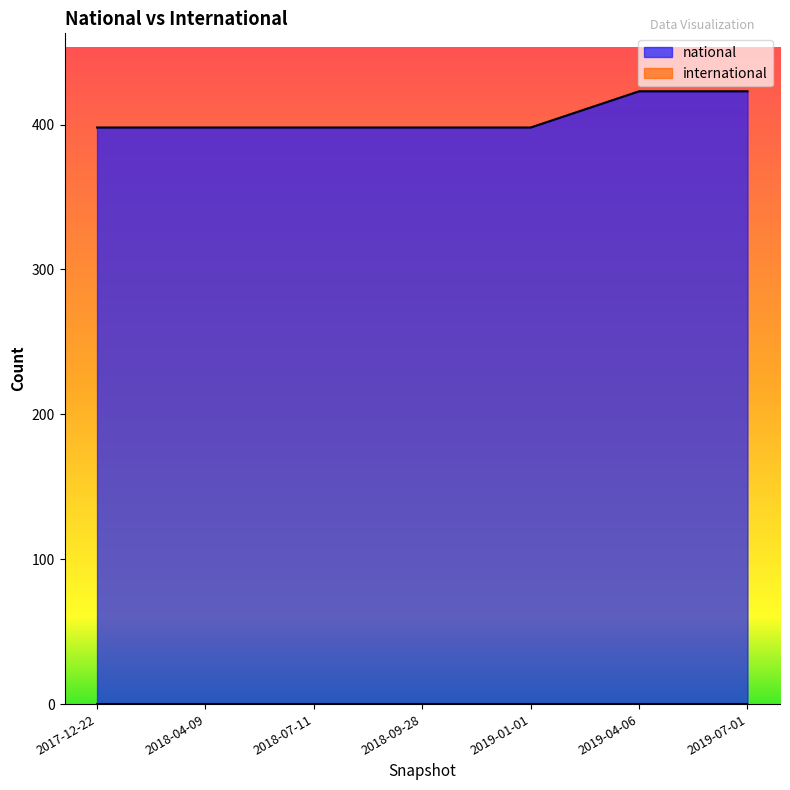

True or false: the data shows 398 at 2018-09-28.

True